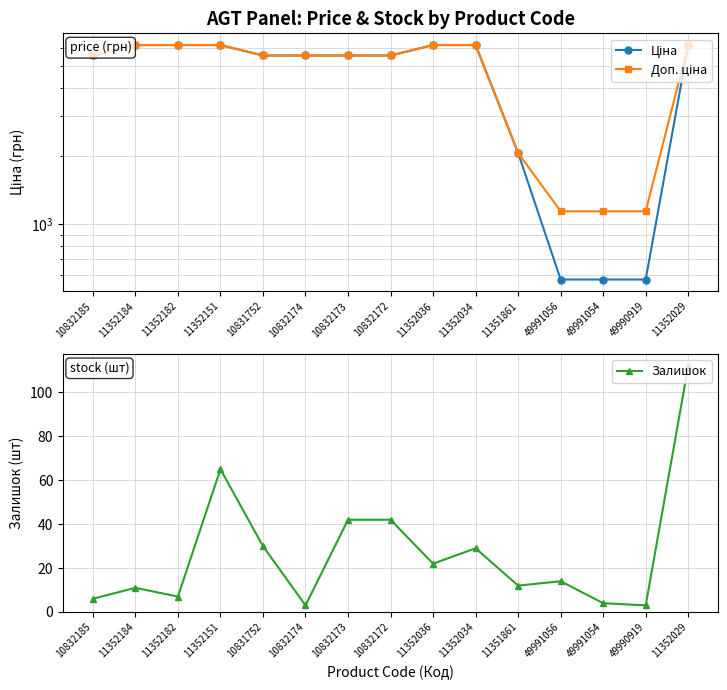

How many data points in Залишок are less than 14?

7